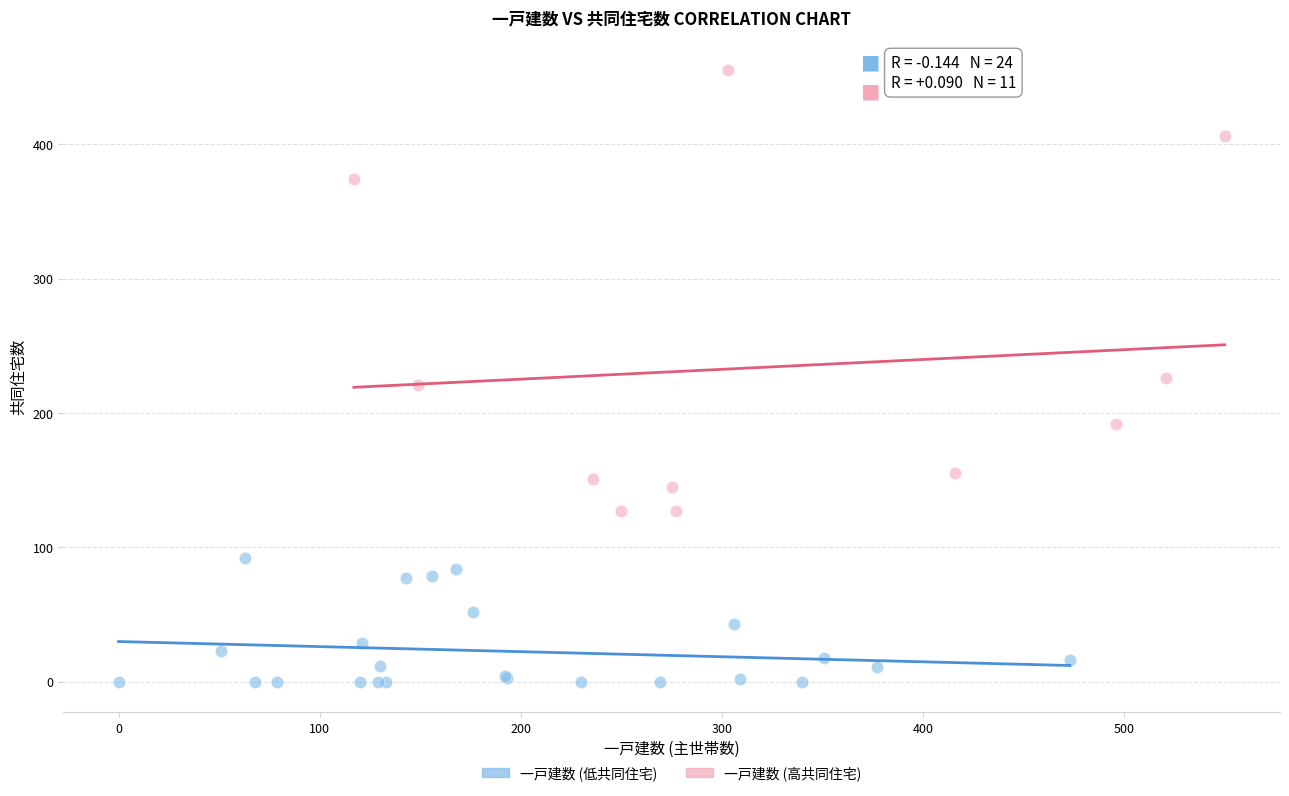

Which series has the widest spread of Y values?

一戸建数 (高共同住宅)